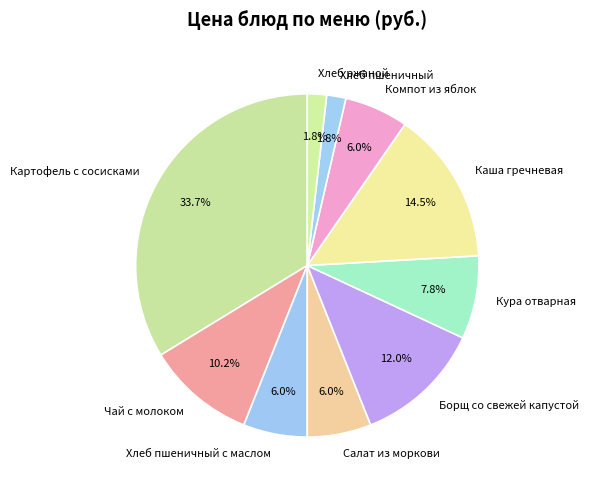

What is the largest slice in the pie chart?

Картофель с сосисками